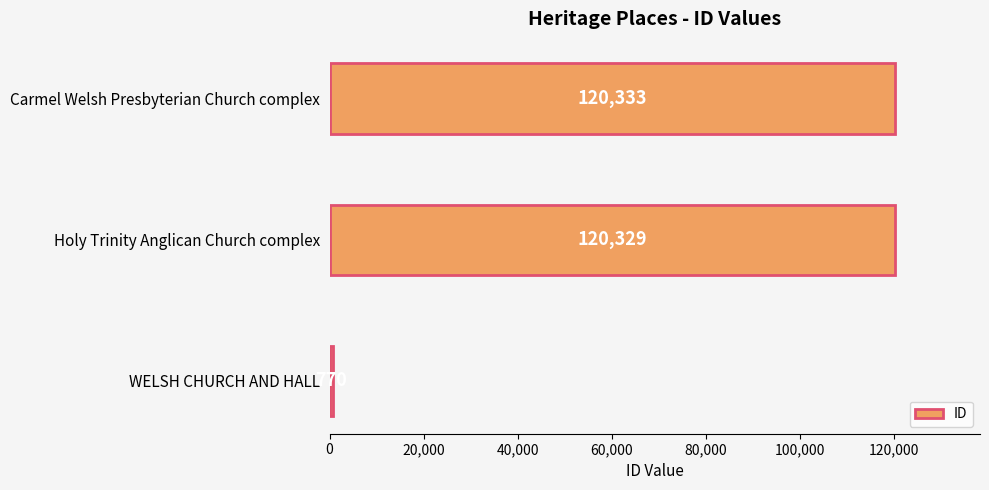

What is the average value?

80477